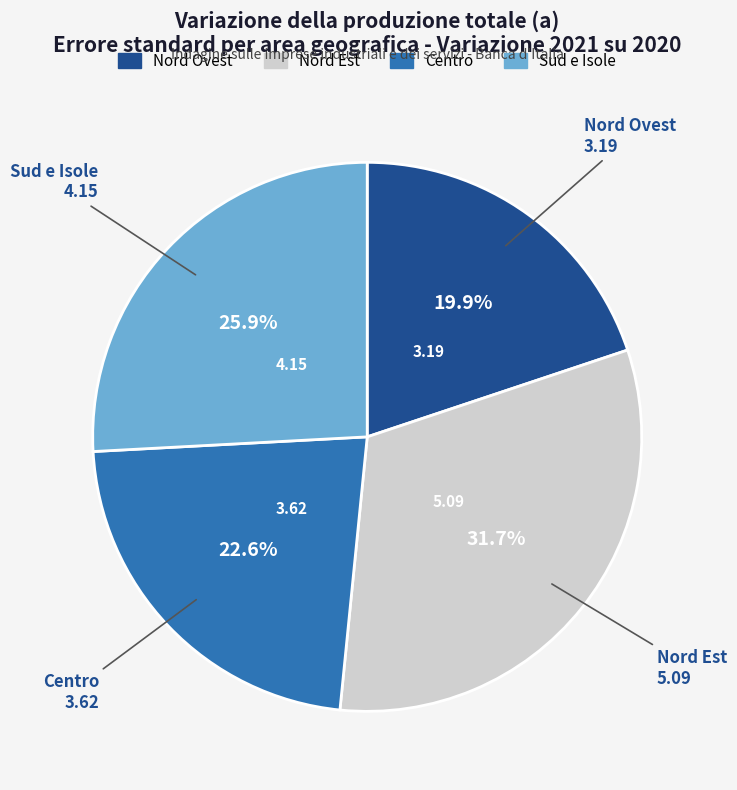

Count the number of slices in the pie.

4